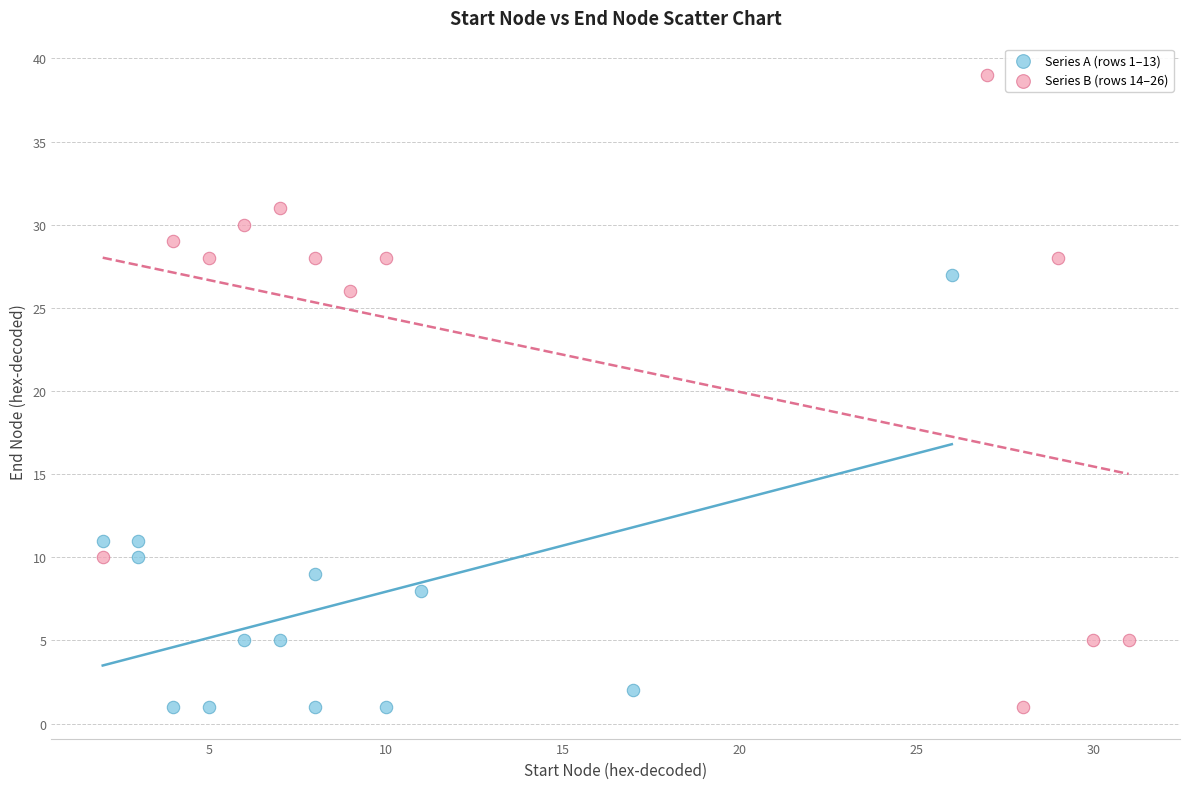

Which series reaches the maximum Y coordinate?

Series B (rows 14–26)